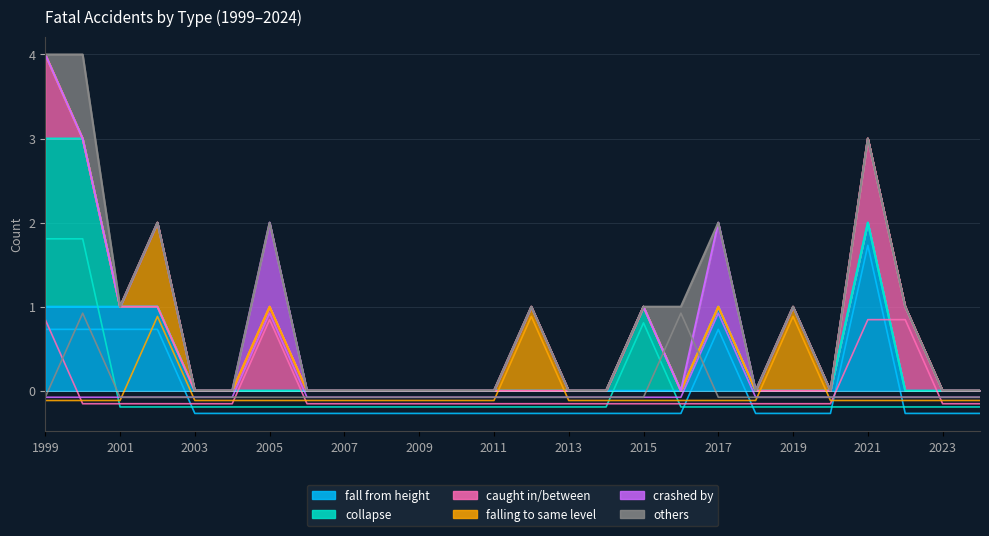

What is the value of the falling to same level point at the 6th from the left?

-0.1